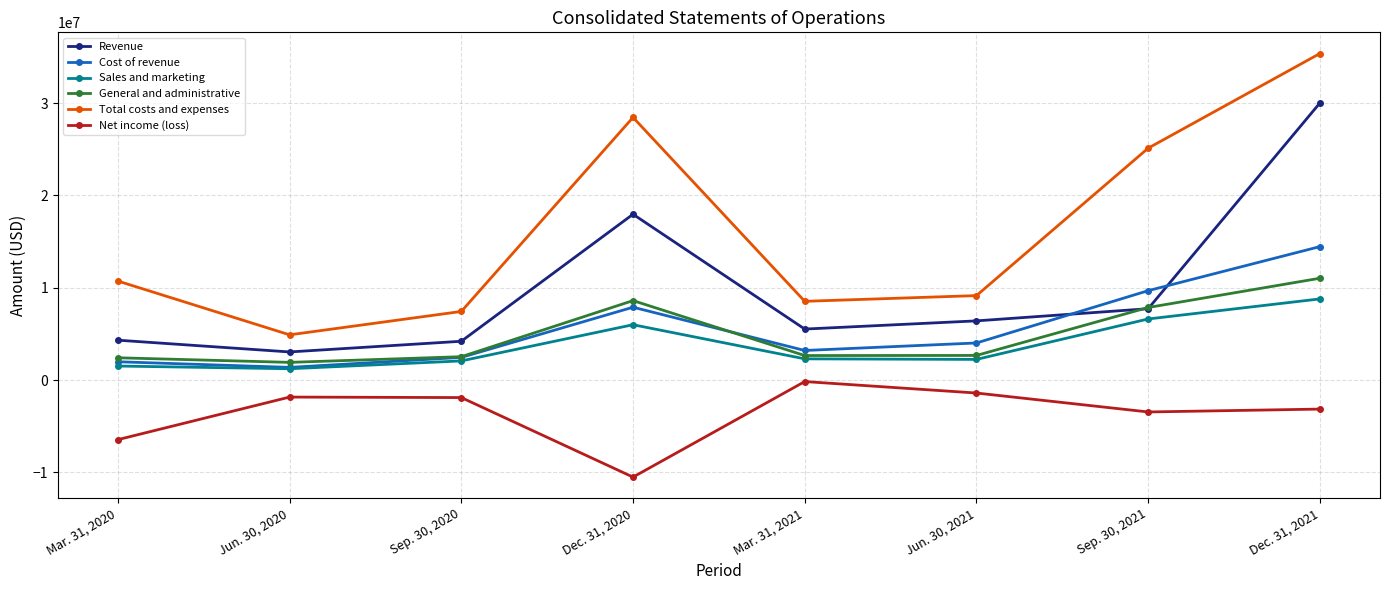

The value of Cost of revenue at Mar. 31, 2020 is 1988277. True or false?

True